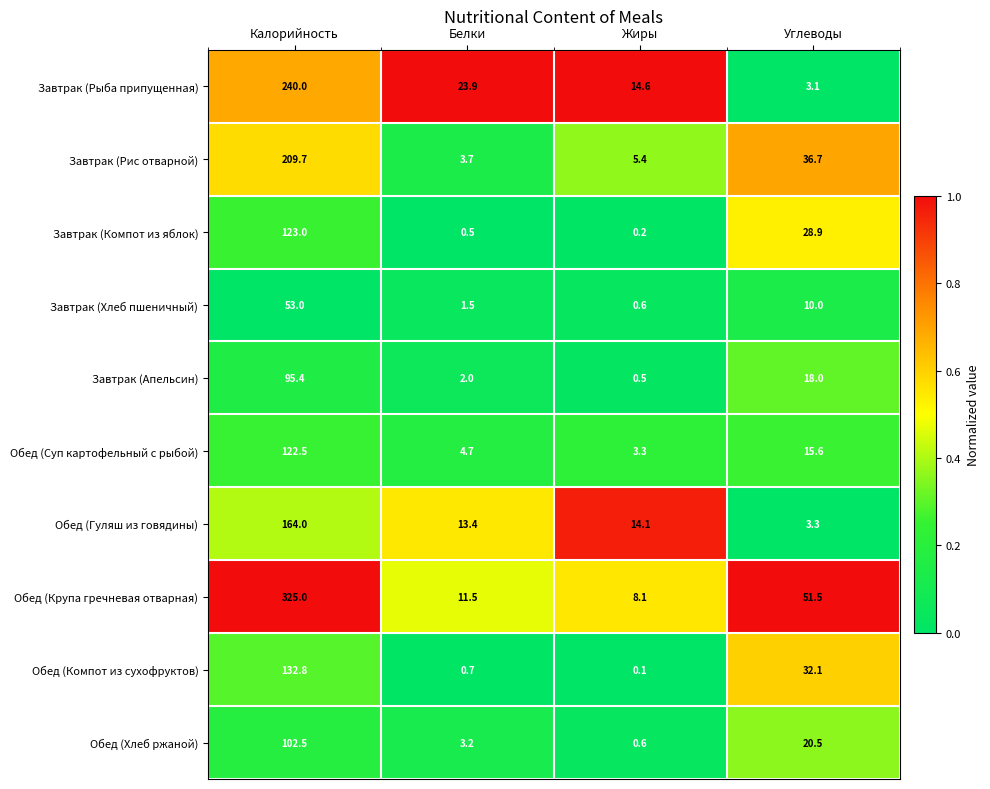

Is it true that Обед (Гуляш из говядины) equals 14.1 at Жиры?

True